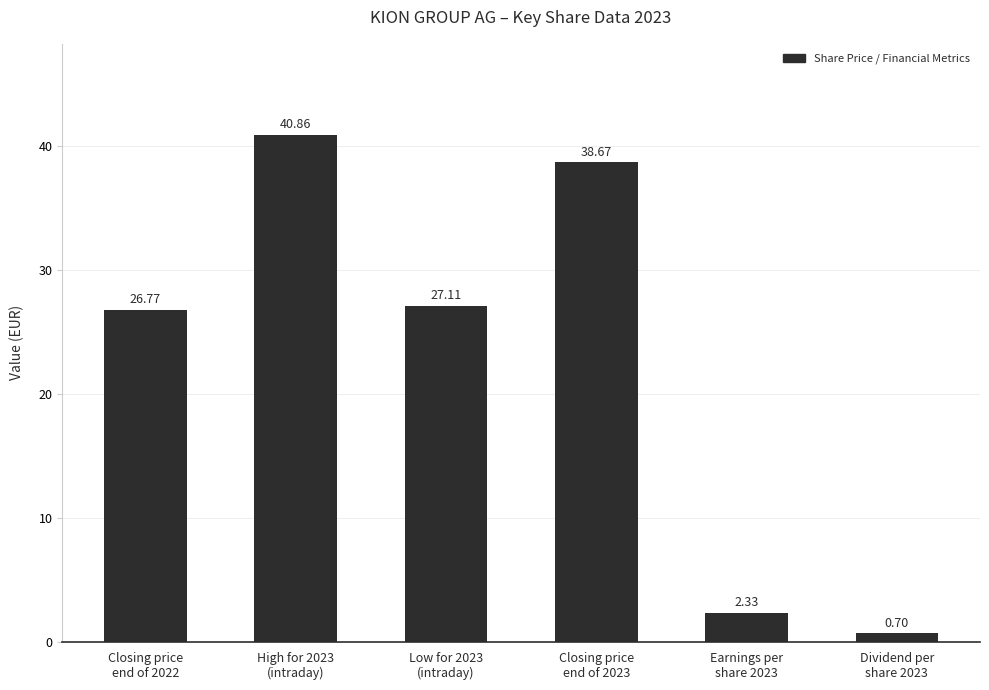

How many bars are there in total?

6